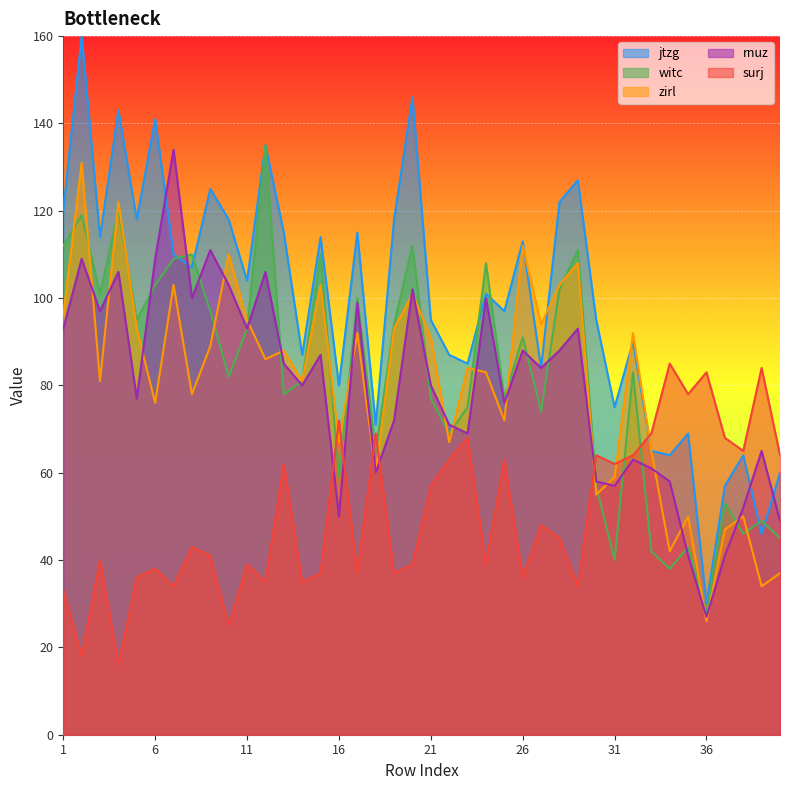

Where do witc and zirl first cross each other?

1 and 2